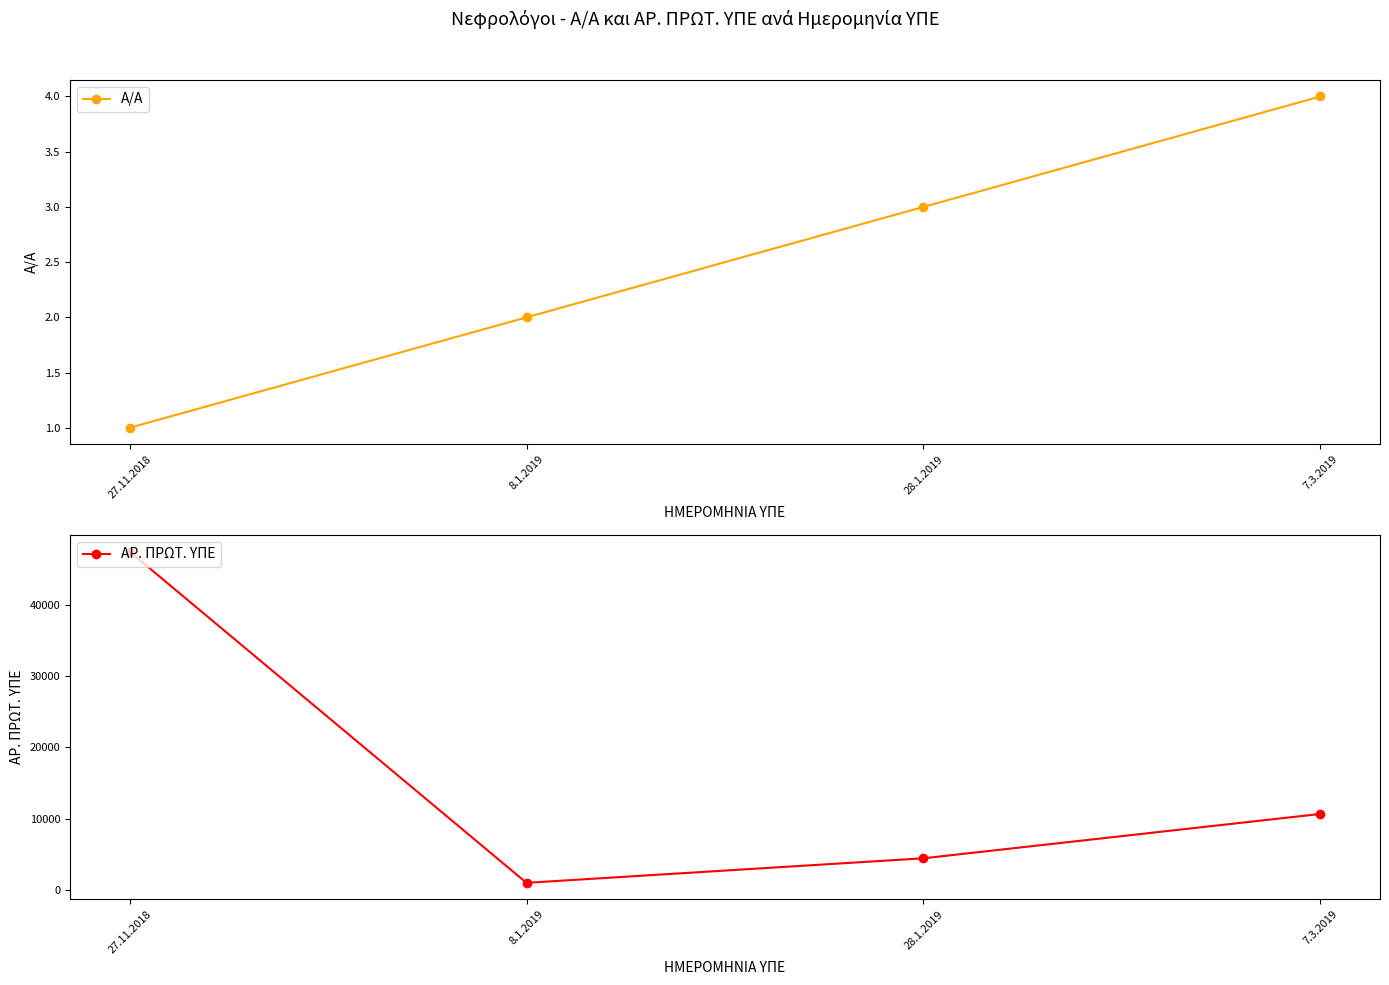

Which series has the largest total across all categories?

ΑΡ. ΠΡΩΤ. ΥΠΕ